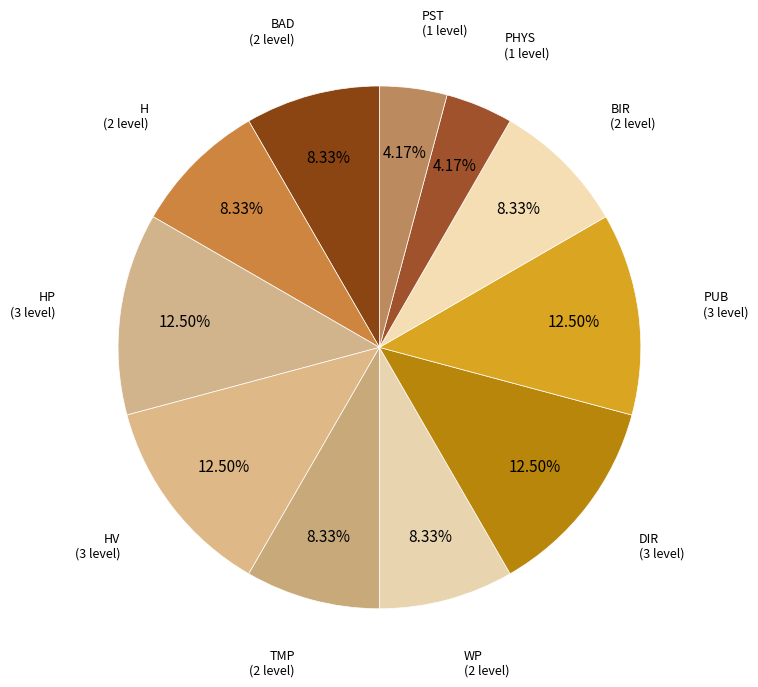

To the nearest percent, what portion does H represent?

8%